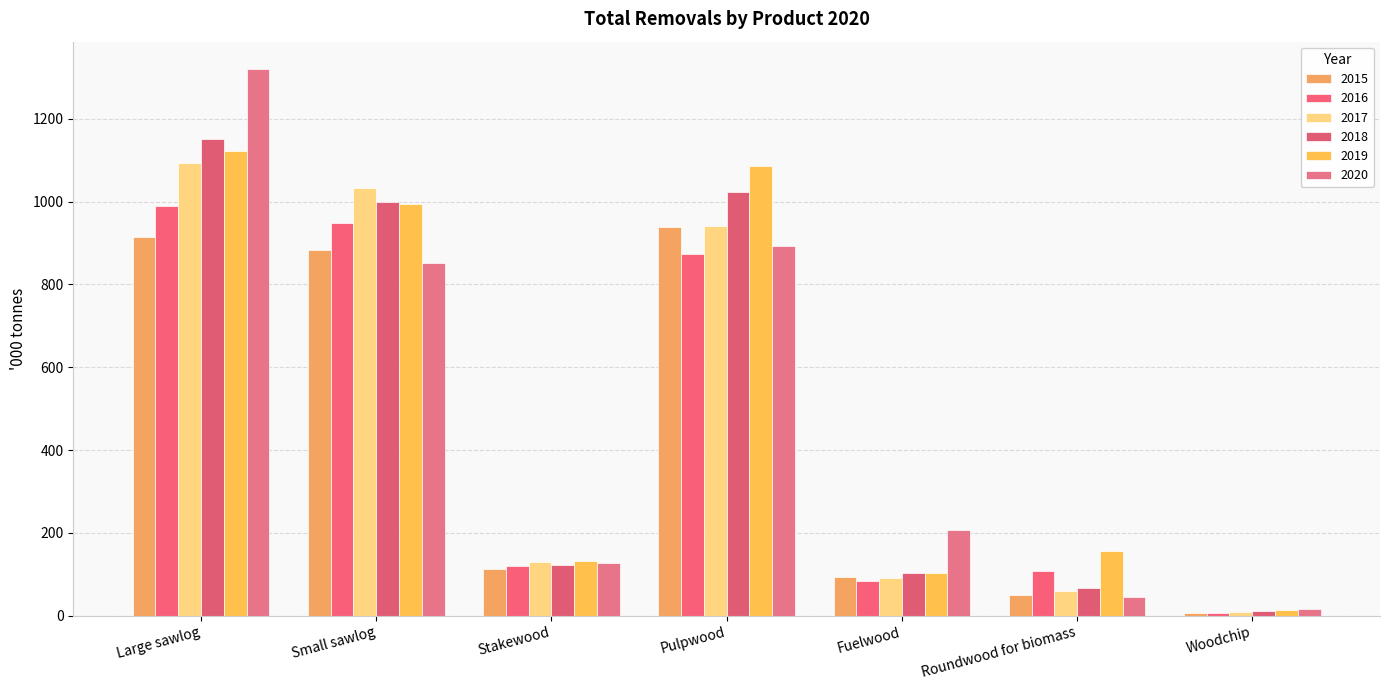

At which category does the chart reach its peak across all series?

Large sawlog